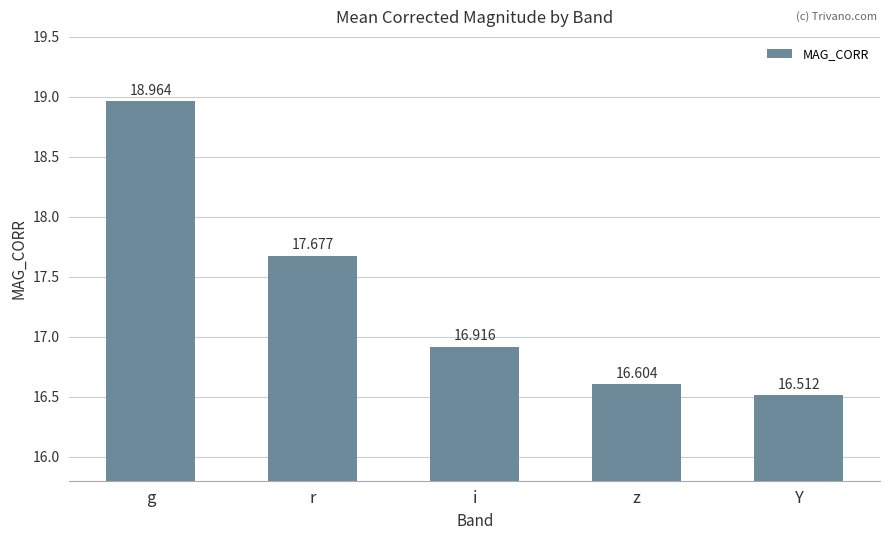

Reading left to right, transcribe all the data shown in this chart.

19.0	17.7	16.9	16.6	16.5